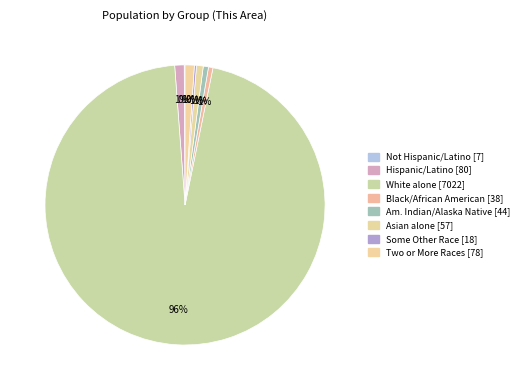

Which category accounts for the majority?

White alone